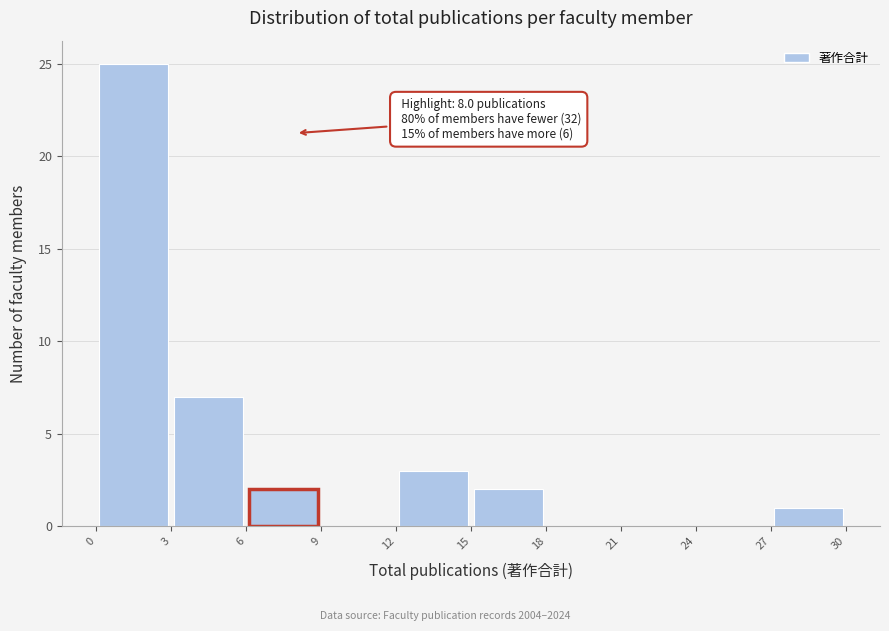

Over which range of the x-axis is the bar tallest?

0 to 3